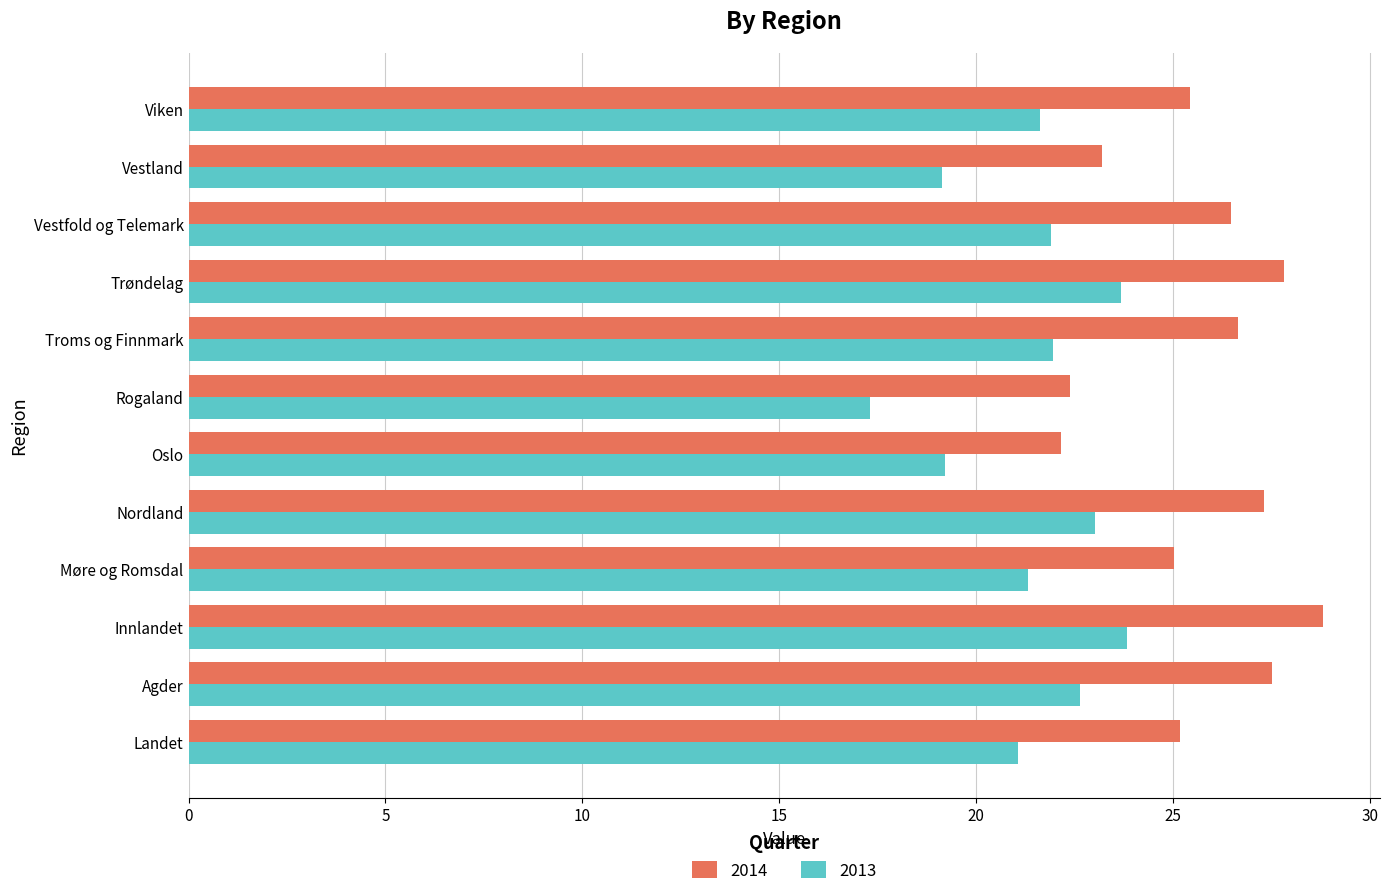

At which label does 2013 reach its minimum?

Rogaland